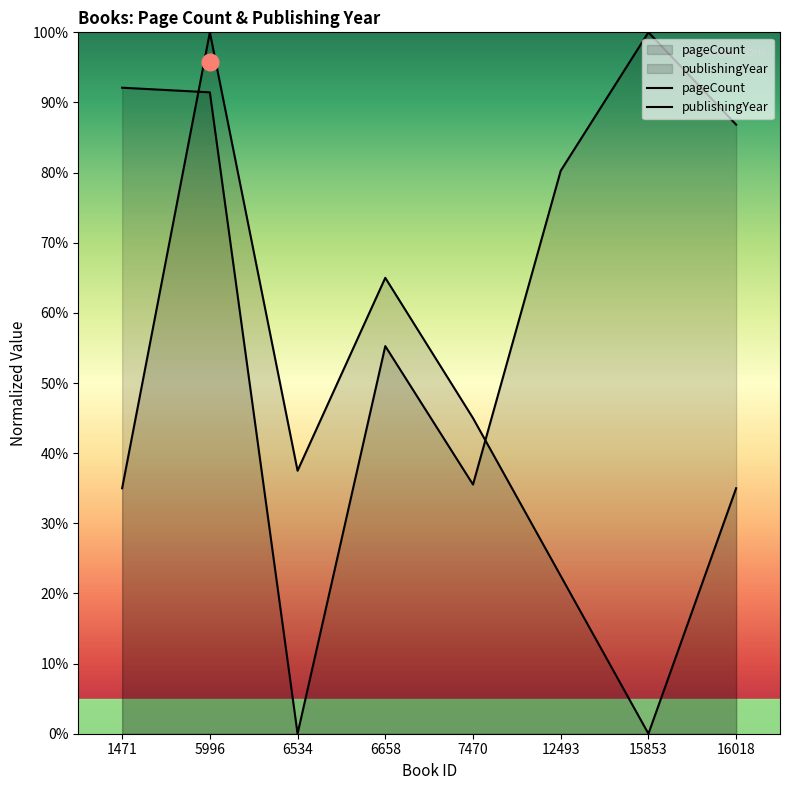

Rank the series by their average value, from highest to lowest.

pageCount, publishingYear